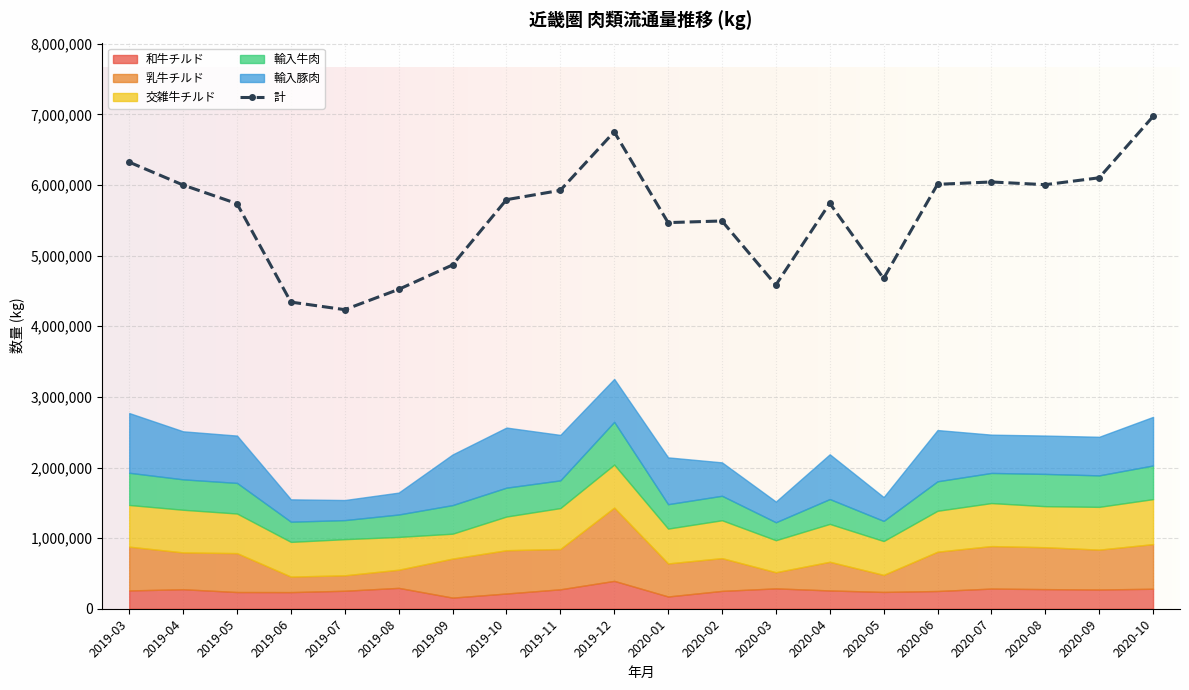

What is the sum of the 輸入豚肉 values at 2020-01 and 2020-07?

1205234